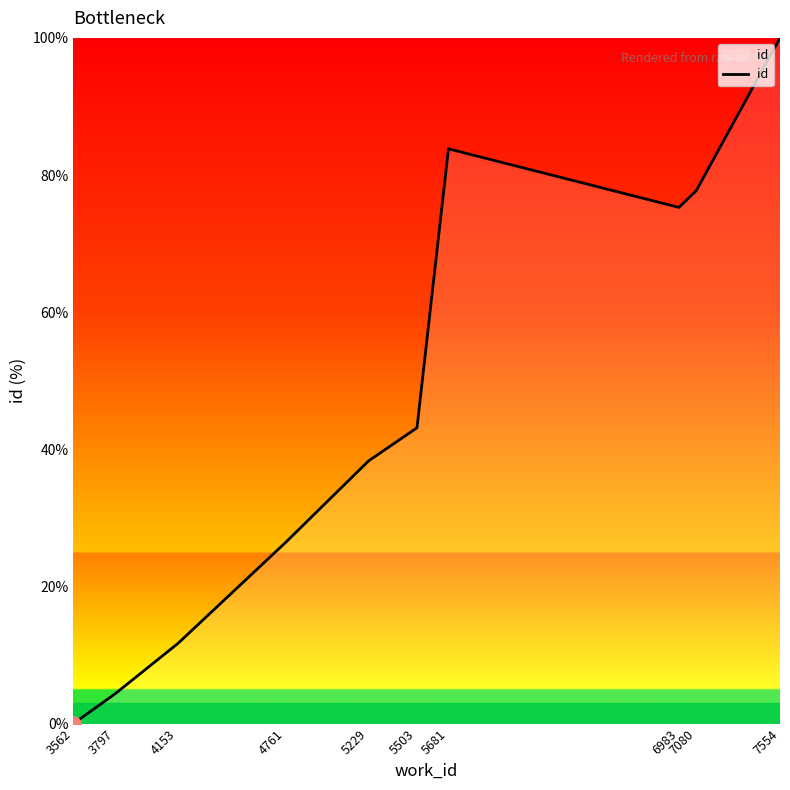

Between 7554 and 5503, which is larger?

7554